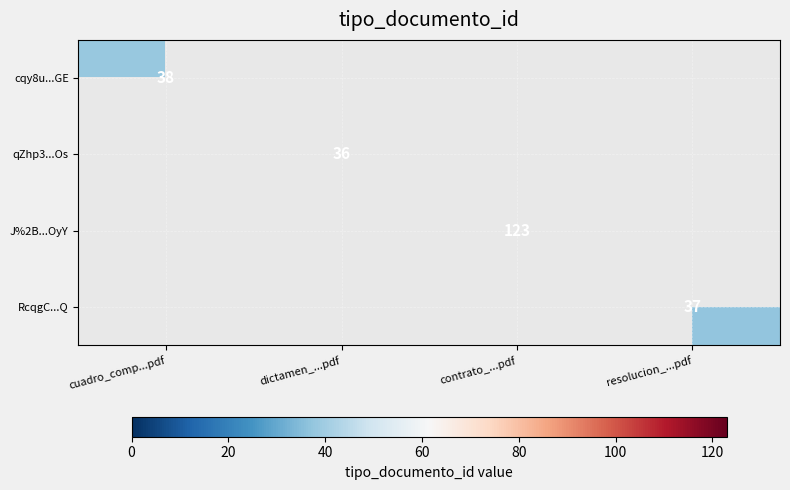

How many positive values does the J%2B...OyY series have?

1